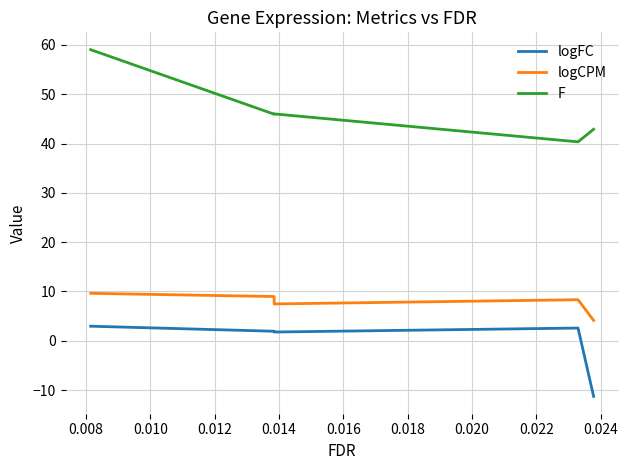

What is the difference between the logCPM values at 0.012 and 0.008?

0.6